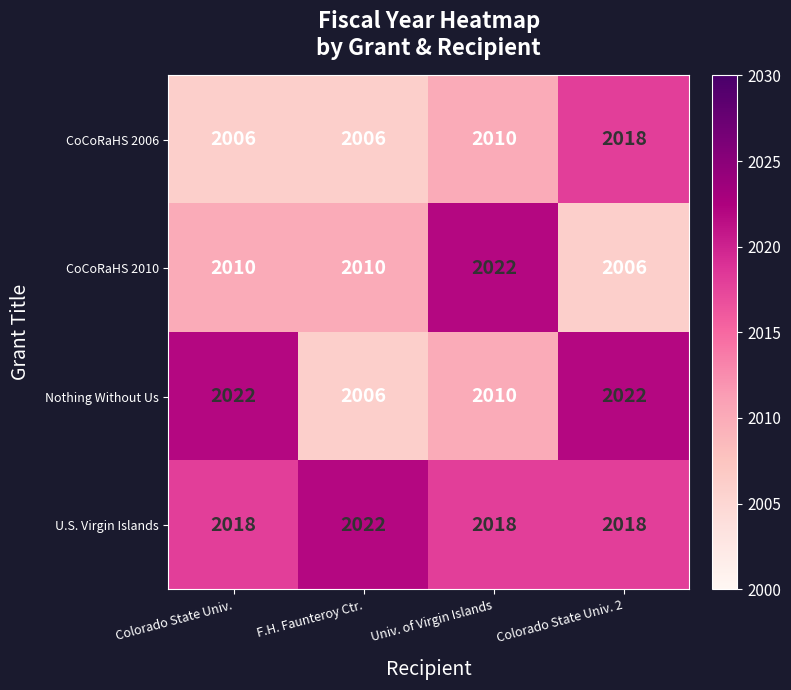

How many distinct data groups are displayed?

4